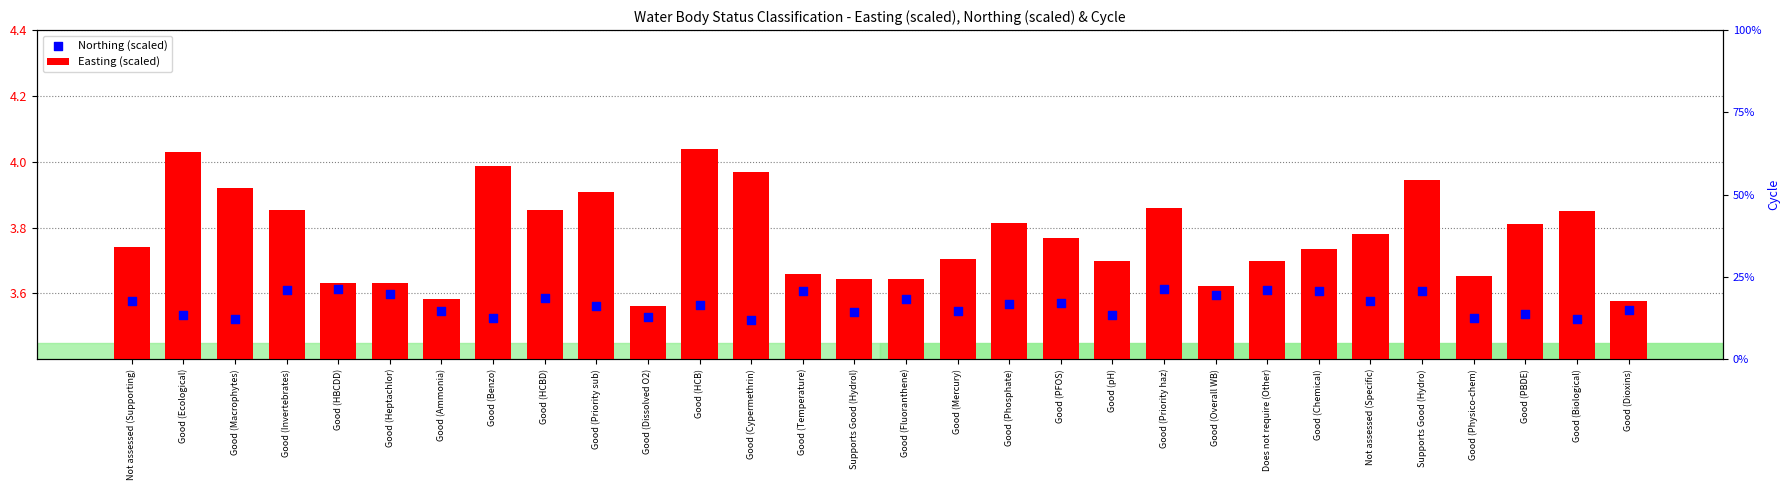

Which series has the largest total across all categories?

Easting (scaled)